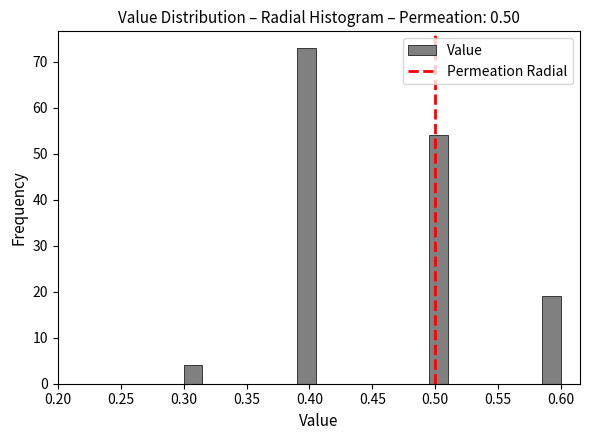

Around what value on the x-axis is the tallest bar? Give the approximate position of its centre, as read against the axis.

0.400